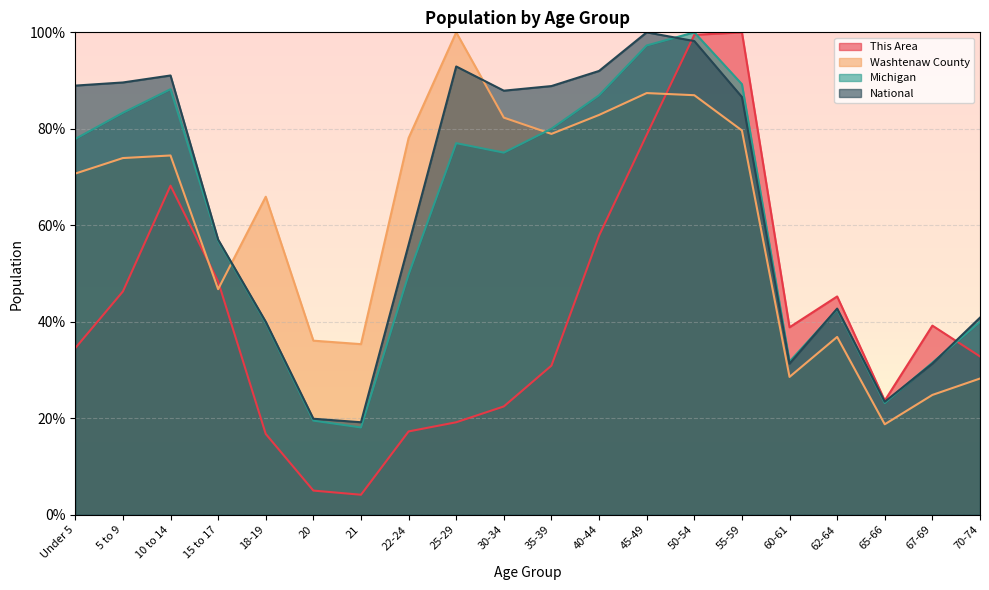

What is the average value of the Michigan series?

60.4